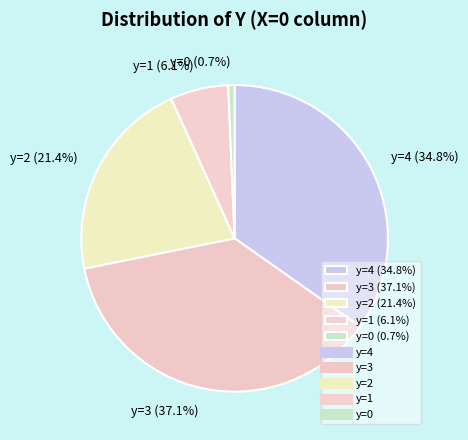

Is it true that y=3 is 37% of the pie?

True